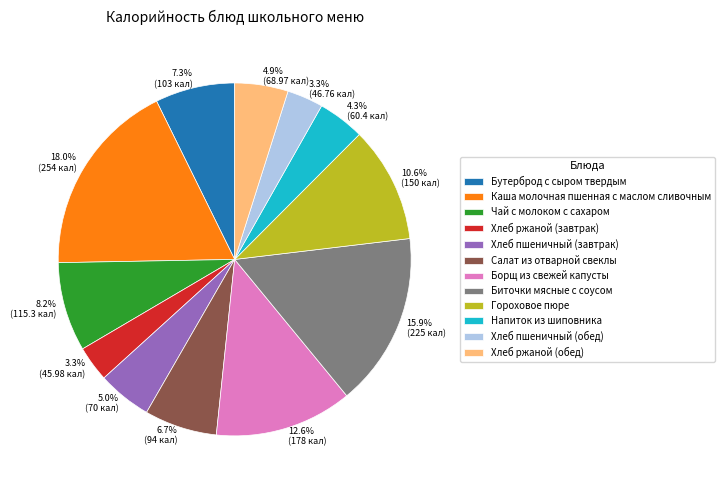

What percentage do Биточки мясные с соусом and Каша молочная пшенная с маслом сливочным together represent?

33.9%